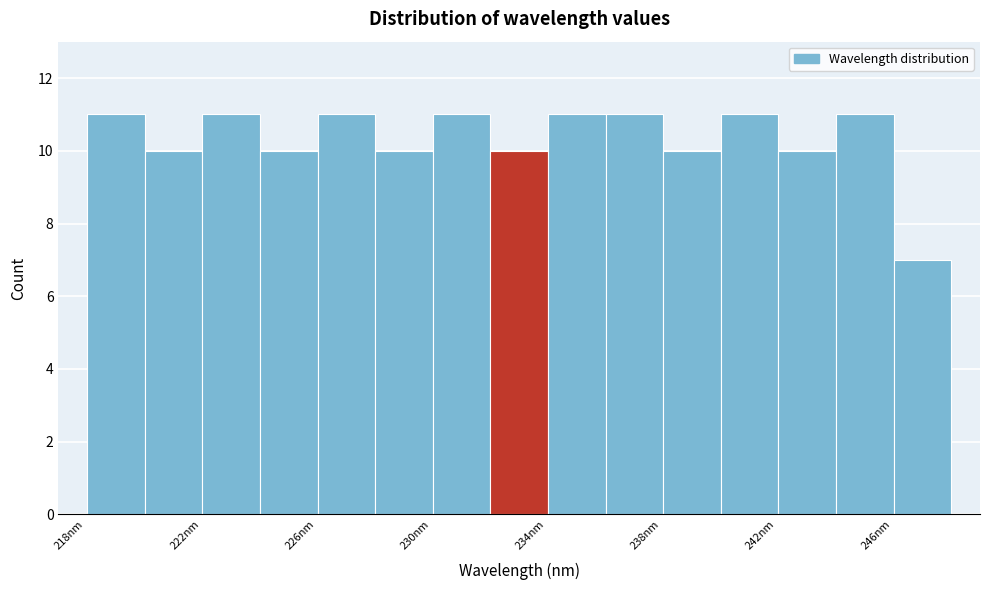

Reading left to right, transcribe this chart: for each bar, give the range it covers on the x-axis and its height. Neither the bar edges nor the heights are printed on the chart, so give them approximately, as read against the axes.

218 to 220: 11
220 to 222: 10
222 to 224: 11
224 to 226: 10
226 to 228: 11
228 to 230: 10
230 to 232: 11
232 to 234: 10
234 to 236: 11
236 to 238: 11
238 to 240: 10
240 to 242: 11
242 to 244: 10
244 to 246: 11
246 to 248: 7